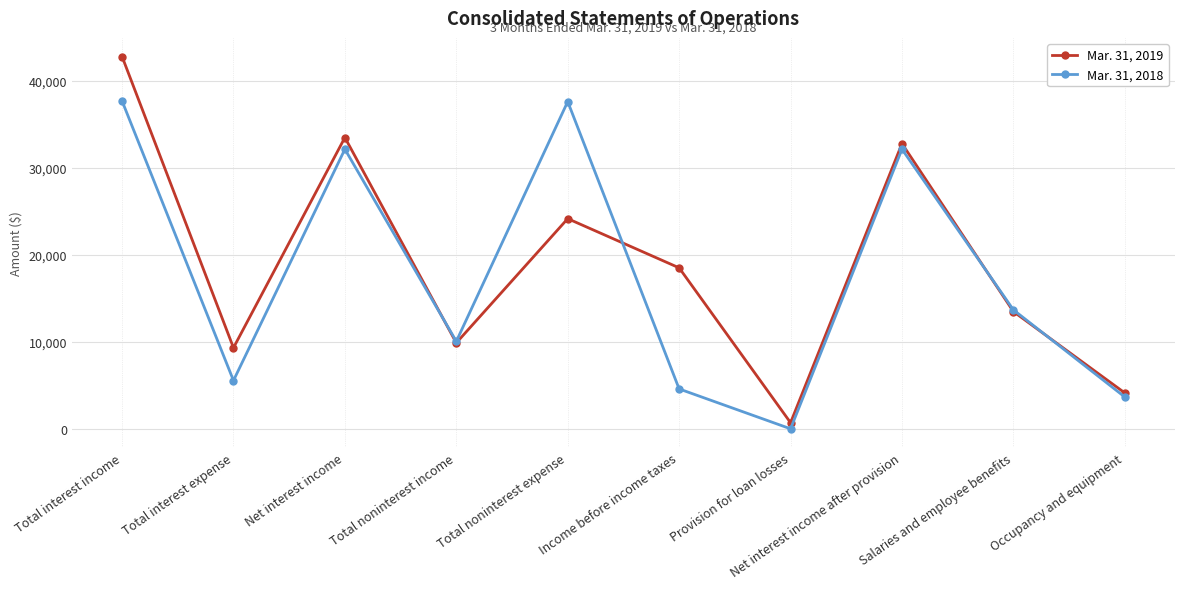

True or false: Mar. 31, 2018 has a value of 37676 at Total interest income.

True